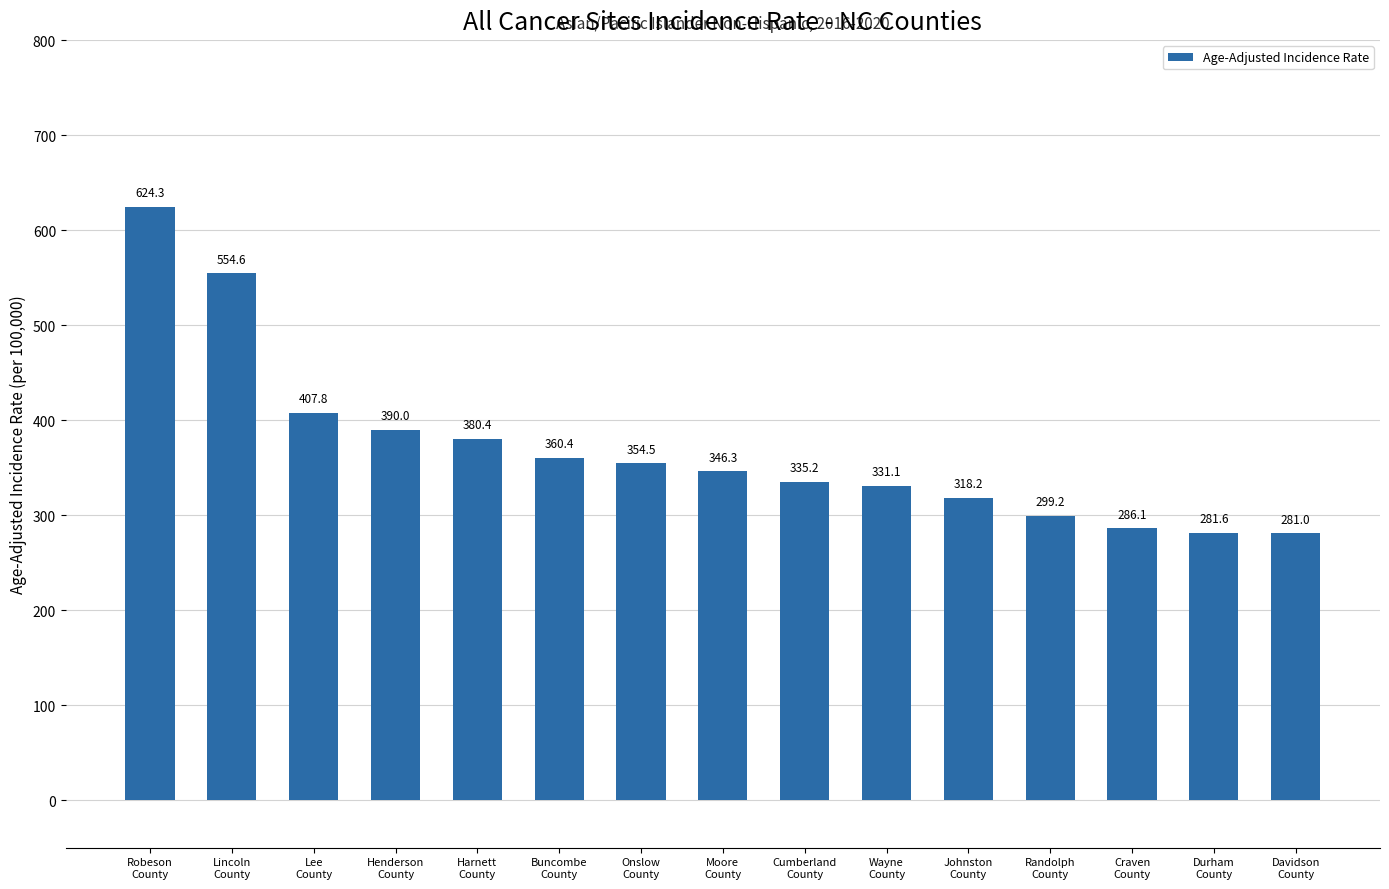

The value at Lee
County is 247.7. True or false?

False